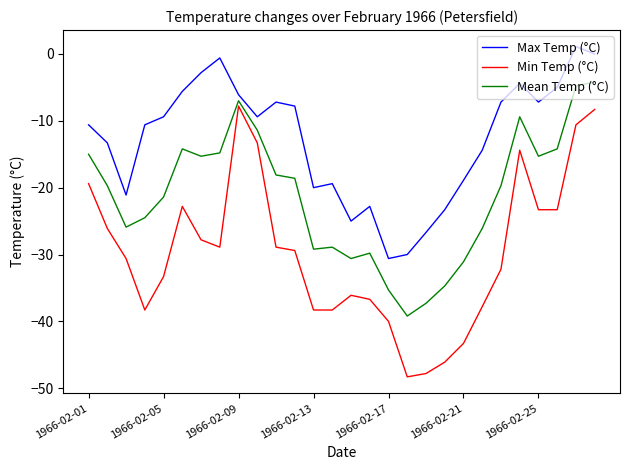

What is the lowest value of the Mean Temp (°C) series?

-39.2